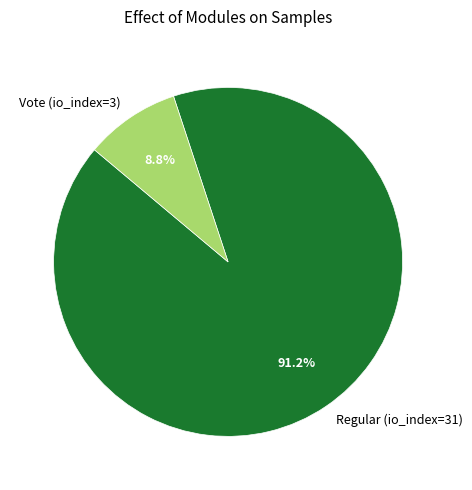

Is there any slice that represents more than half of the pie?

Yes